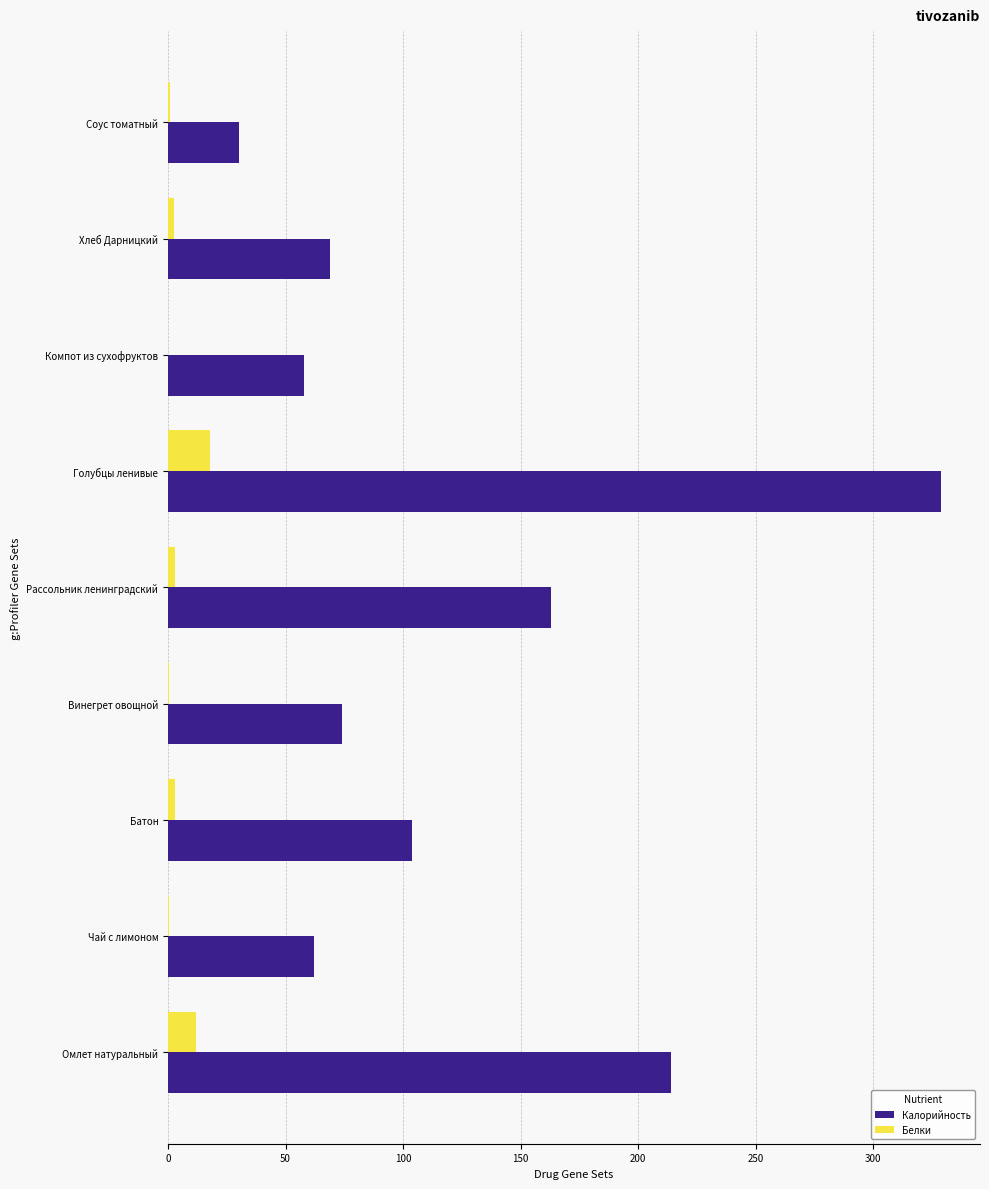

What is the sum of all Калорийность values?

1103.0